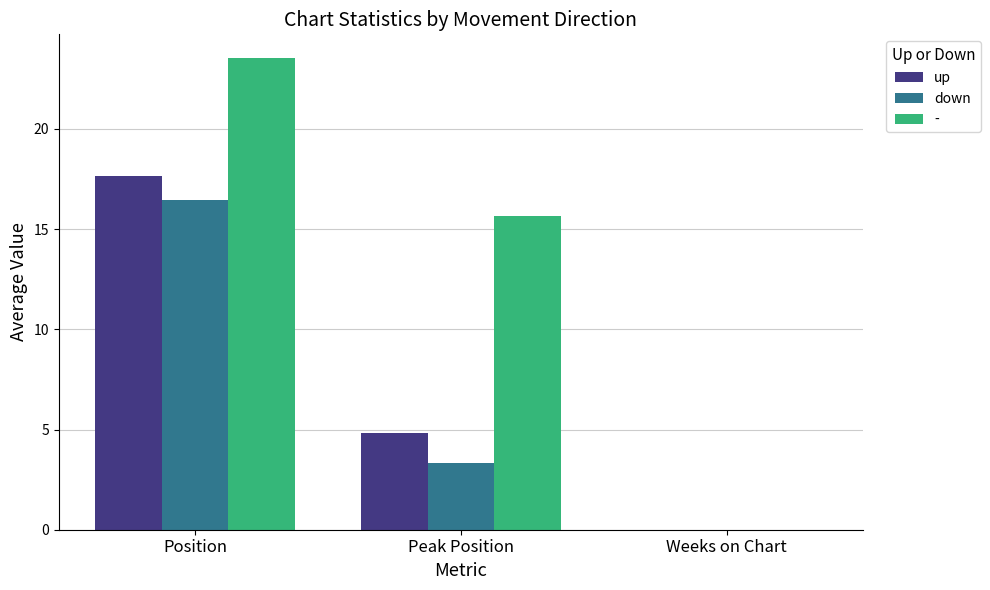

What is the difference between the down values at Peak Position and Position?

13.1